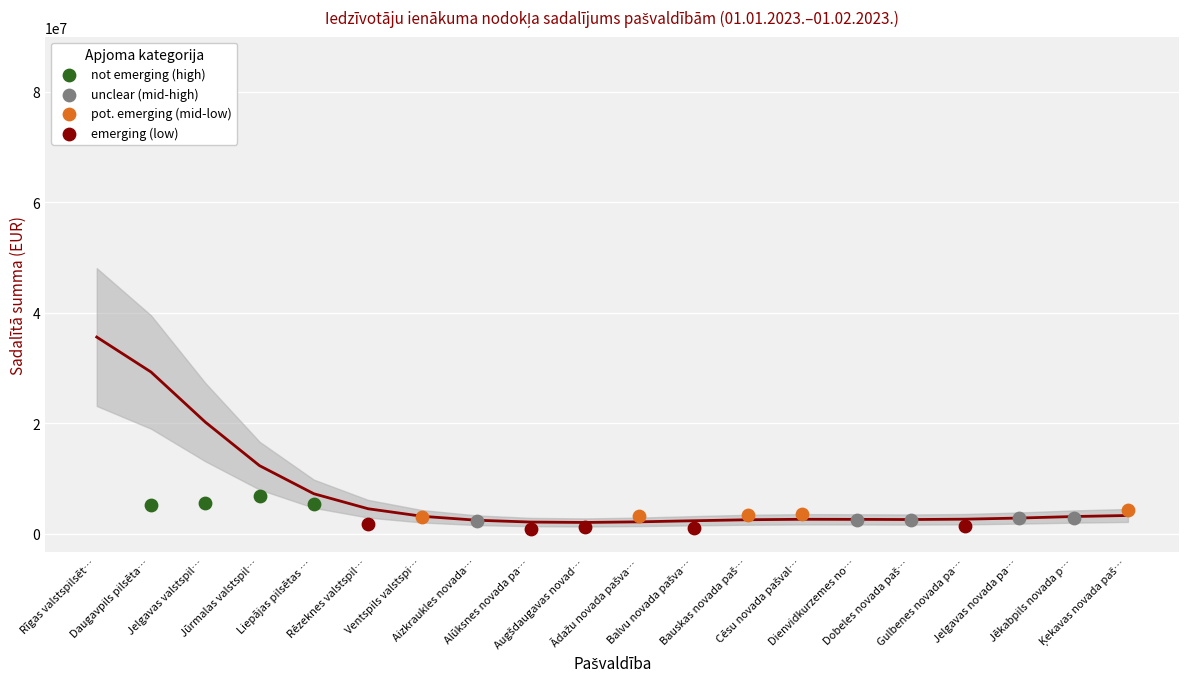

At which category is the sum across all series the highest?

Rīgas valstspilsēt…